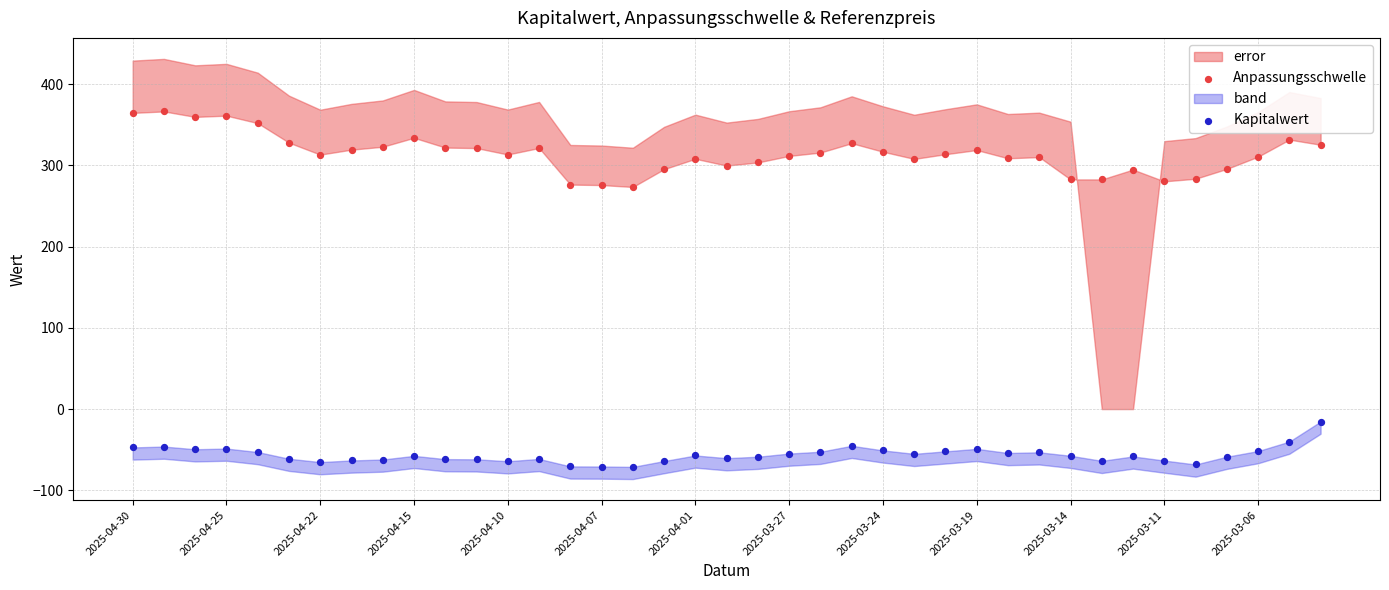

Which series contains the highest Y value?

Anpassungsschwelle